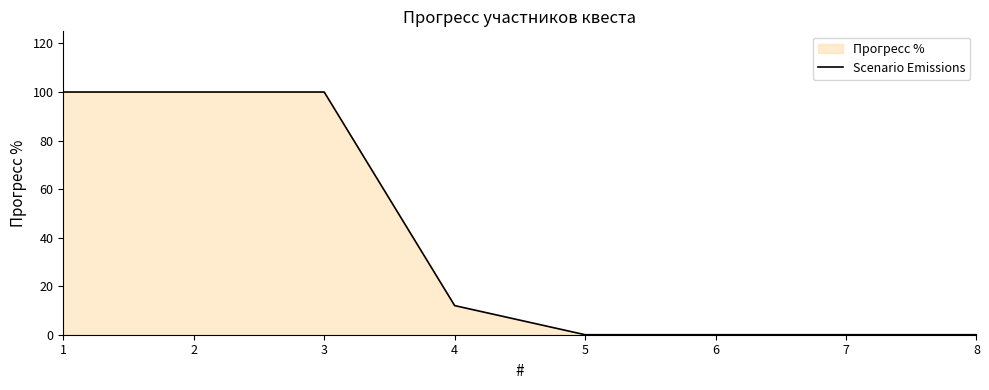

True or false: the data shows 159 at 3.

False